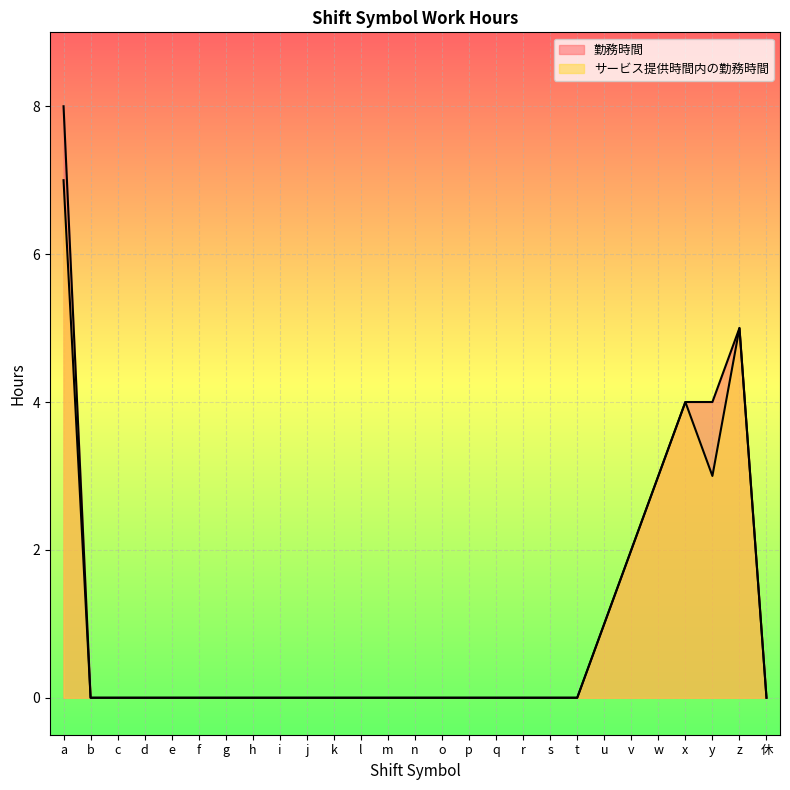

At how many categories does at least one series exceed 1?

6